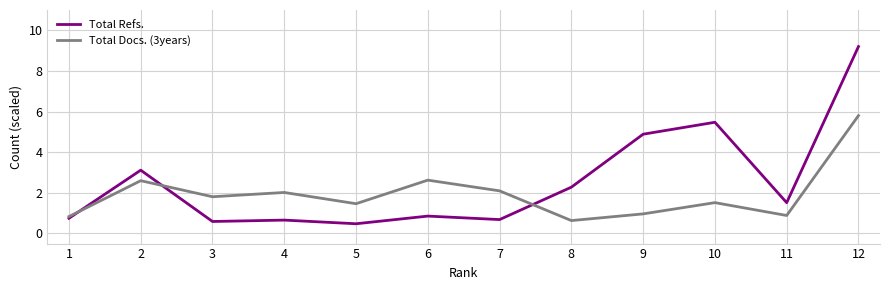

Reading right to left, list all the values displayed in this chart.

Total Refs.: 12=9.2	11=1.5	10=5.5	9=4.9	8=2.3	7=0.7	6=0.9	5=0.5	4=0.7	3=0.6	2=3.1	1=0.7
Total Docs. (3years): 12=5.8	11=0.9	10=1.5	9=1.0	8=0.6	7=2.1	6=2.6	5=1.5	4=2.0	3=1.8	2=2.6	1=0.8